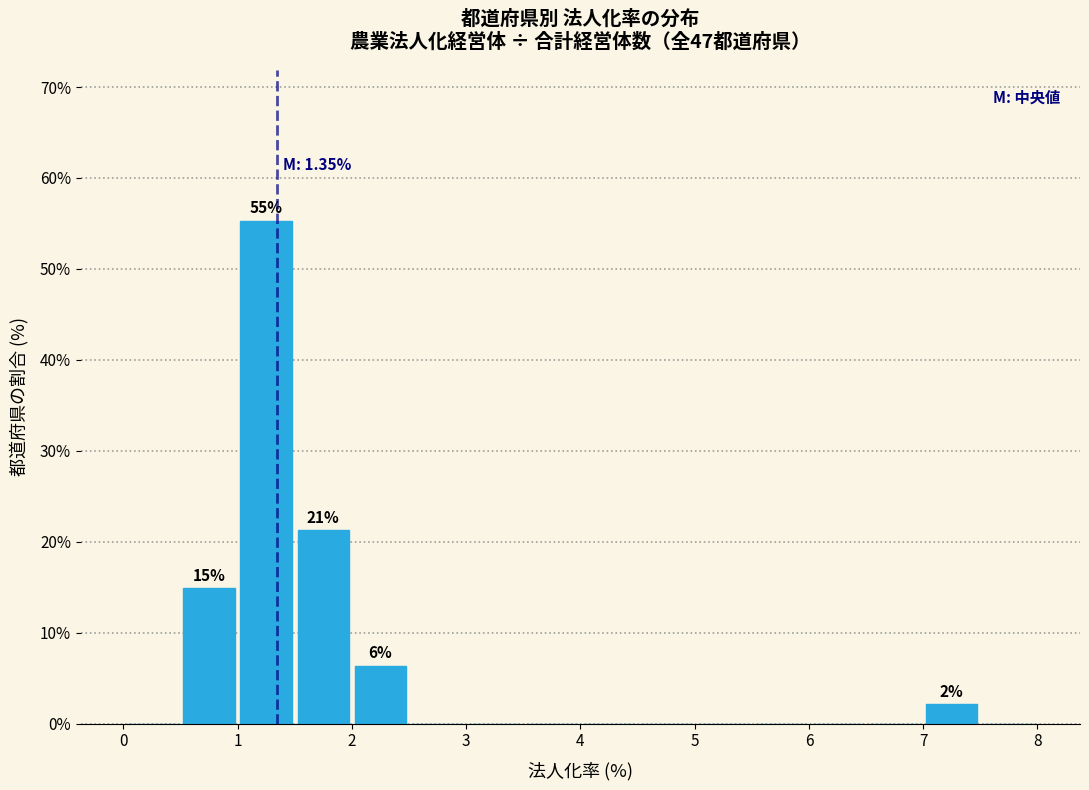

Which range on the x-axis has the tallest bar?

1.0 to 1.5